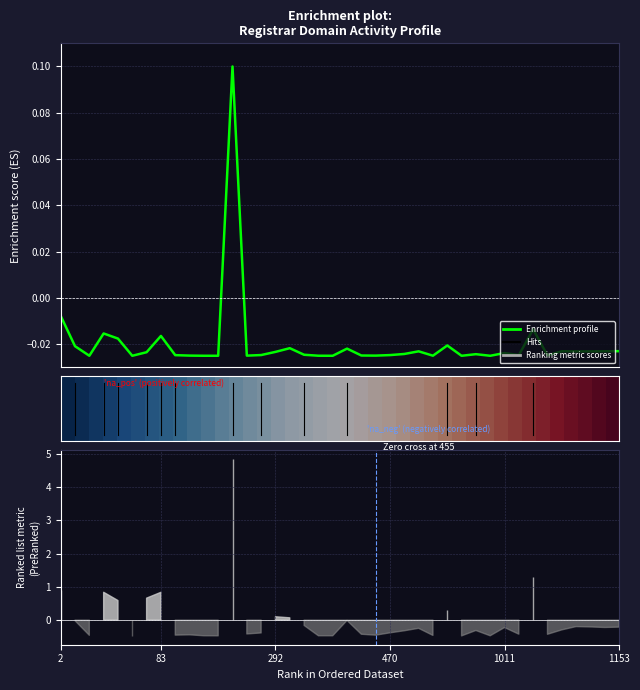

Does the chart display data point markers on the line(s)?

No